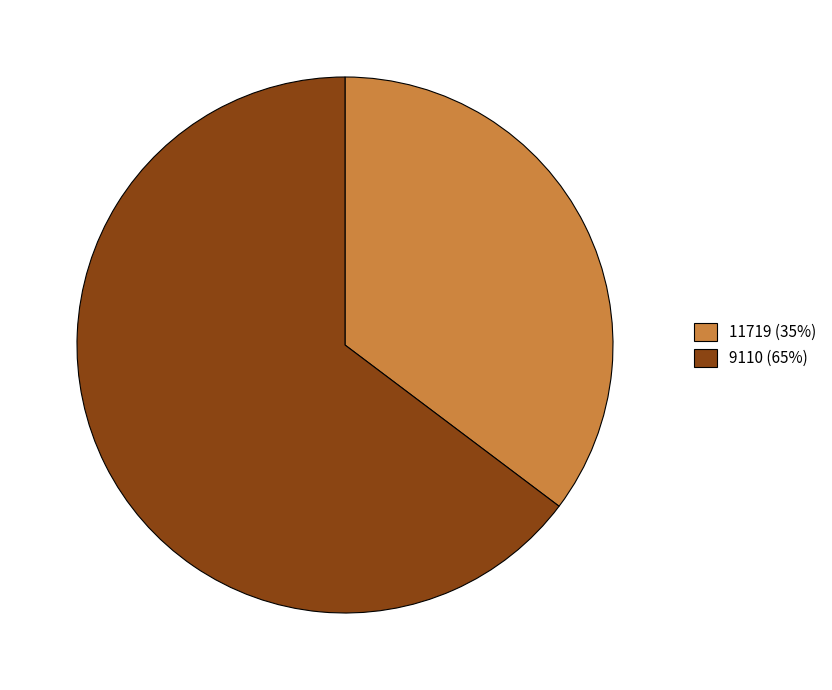

Do 9110 and 11719 together represent more than half of the pie?

Yes